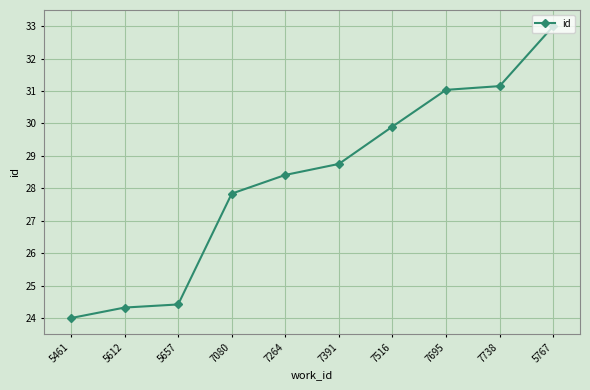

What is the difference between the values at 7738 and 7695?

0.1